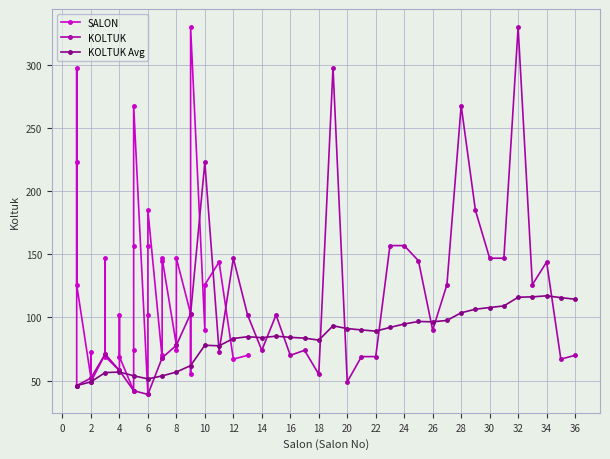

True or false: KOLTUK Avg has more than 2 points higher than both neighbors.

True